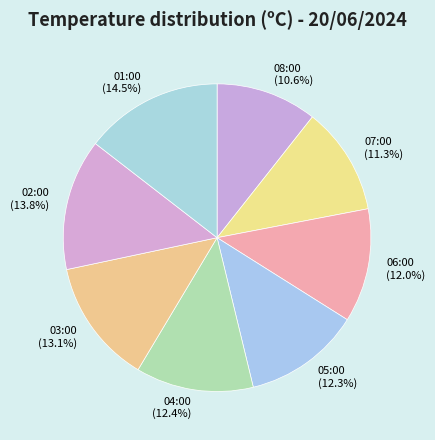

Which has a higher value, 07:00 or 02:00?

02:00